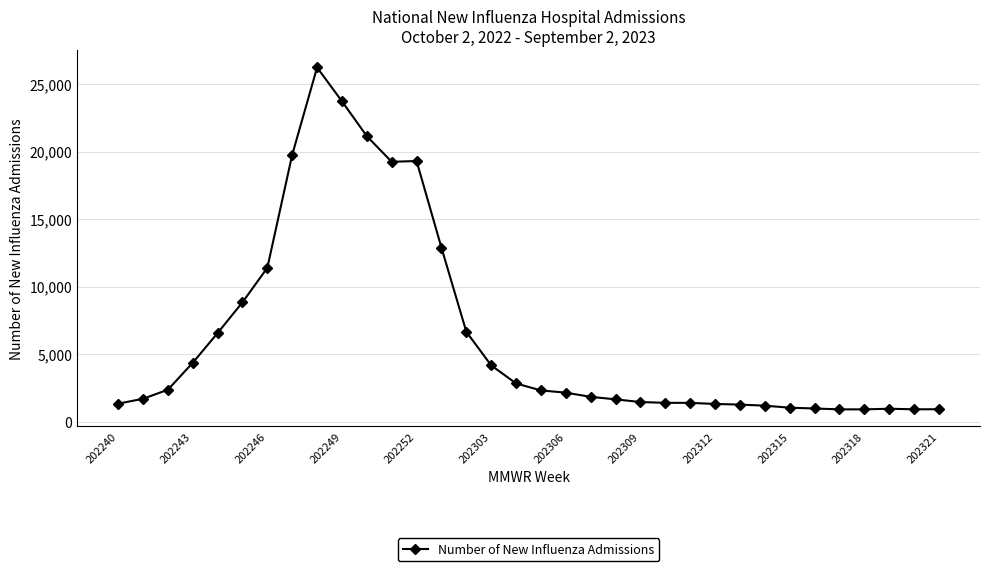

What is the value of the 8th point from the left?

19756